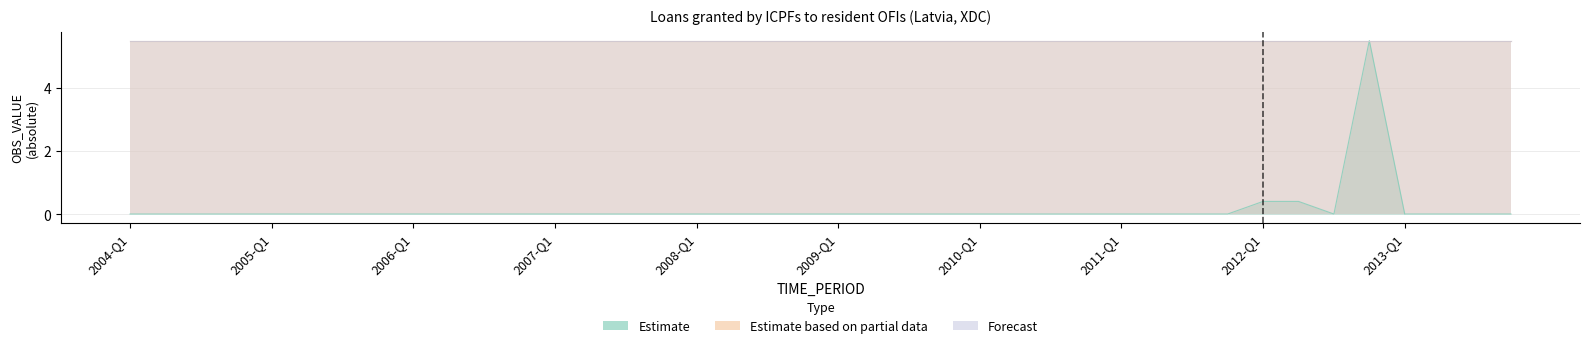

How many categories are shown in the chart?

40